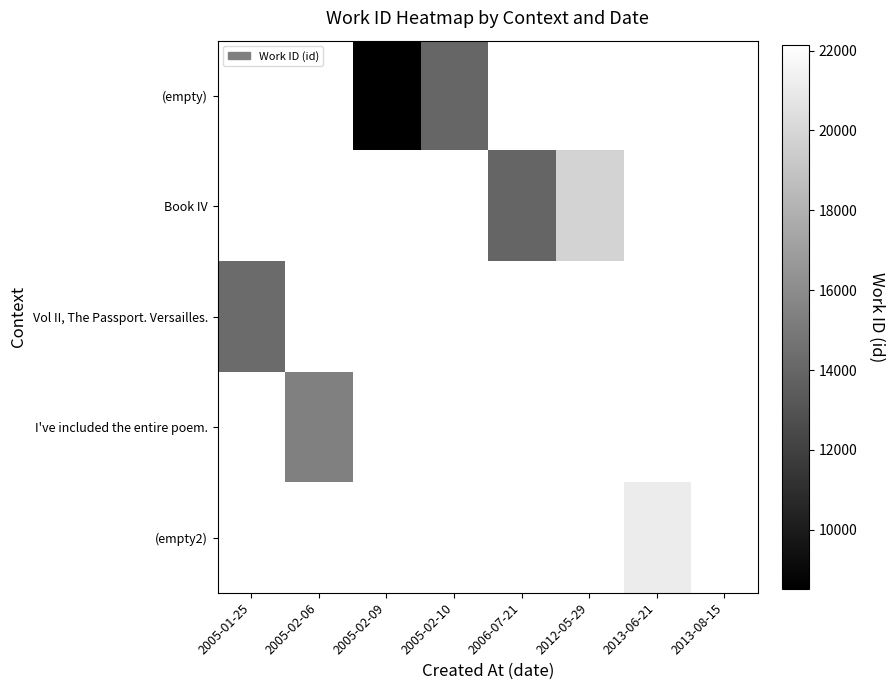

At 2012-05-29, list the series in order from largest to smallest.

(empty), Book IV, Vol II, The Passport. Versailles., I've included the entire poem., (empty2)